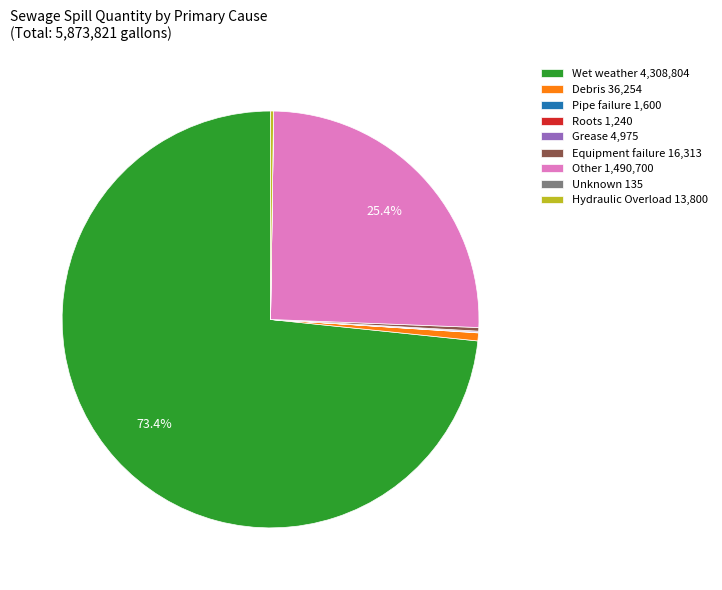

Does Debris 36,254 represent more than half of the total?

No